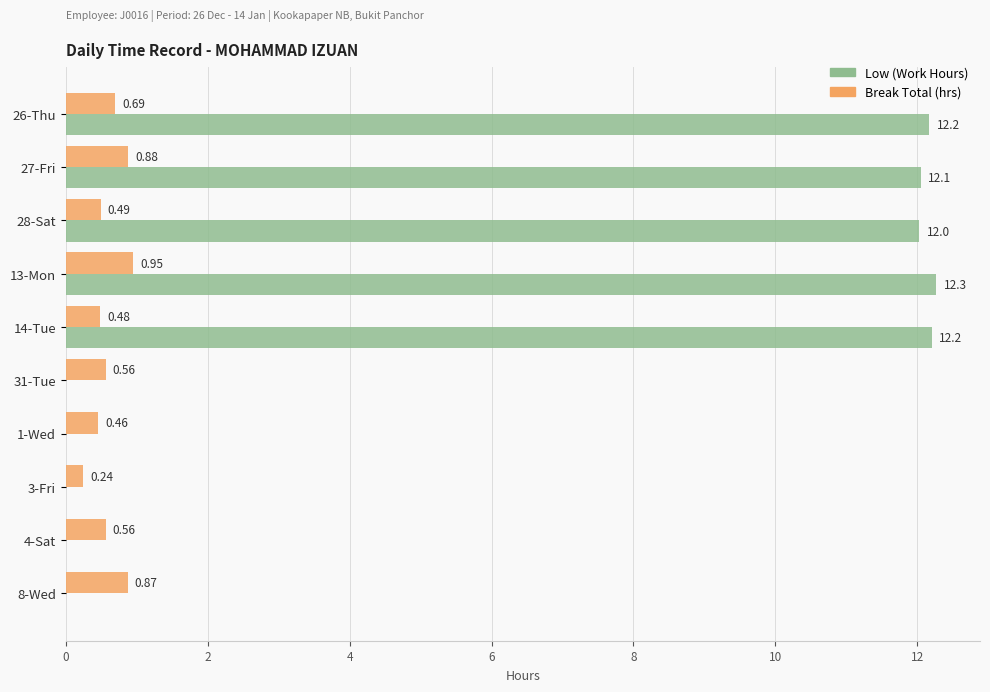

At which category is the sum across all series the highest?

13-Mon